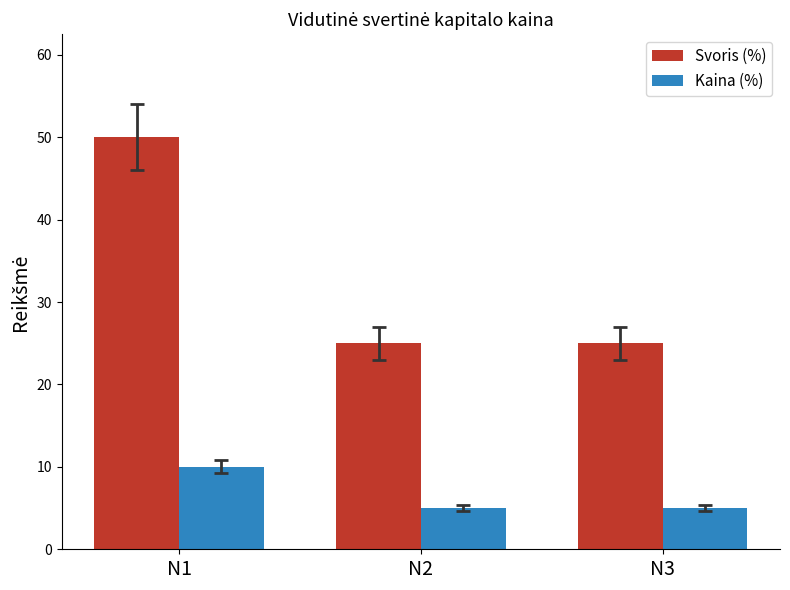

How many groups of bars are there?

3